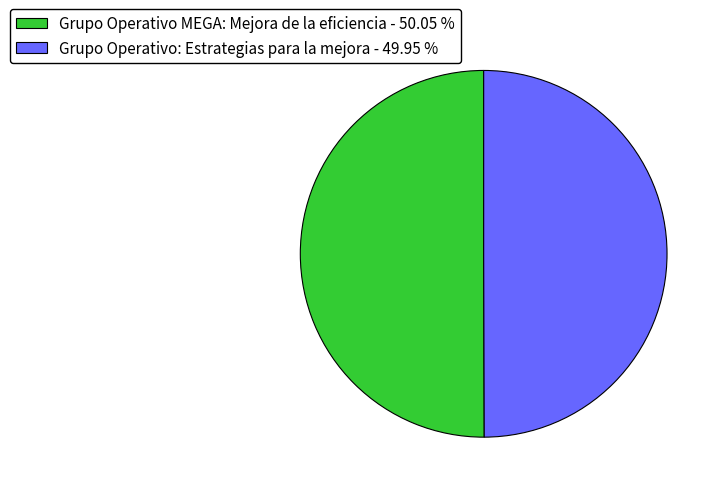

Combined, do Grupo Operativo MEGA: Mejora de la eficiencia - 50.05 % and Grupo Operativo: Estrategias para la mejora - 49.95 % account for over 50%?

Yes